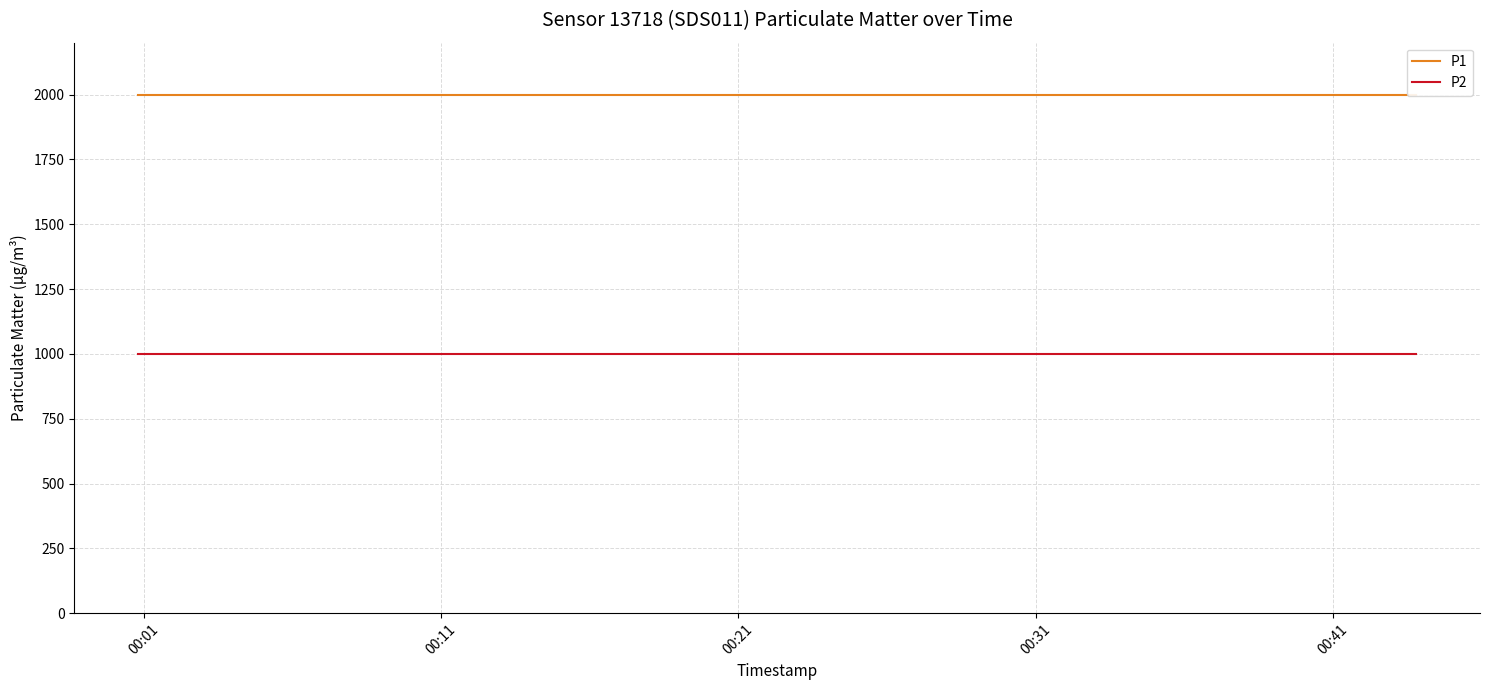

What is the value of the P2 point at the 16th from the left?

999.9